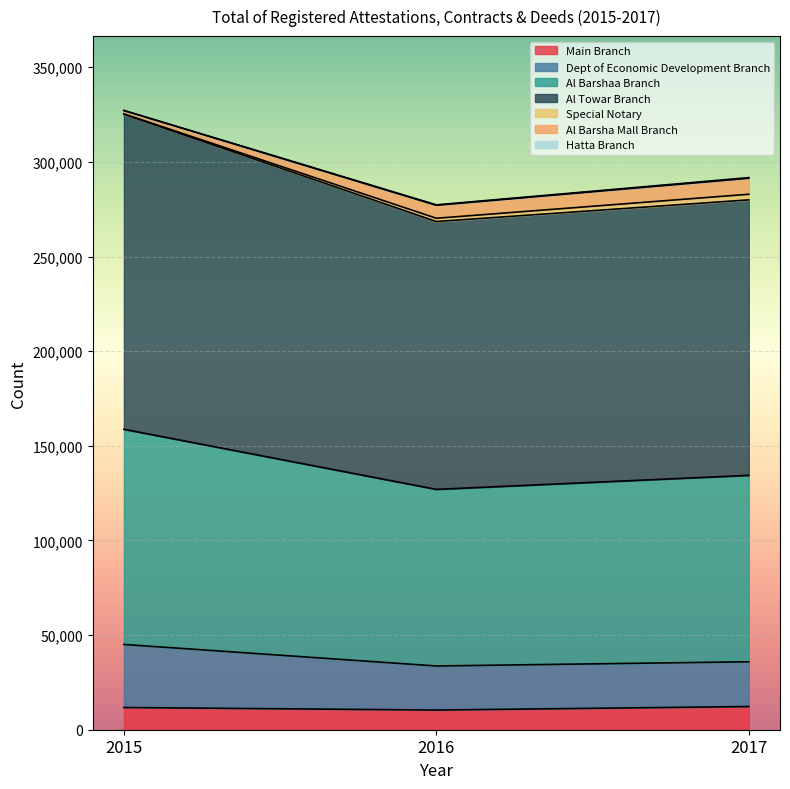

What is the minimum value for Main Branch?

10397